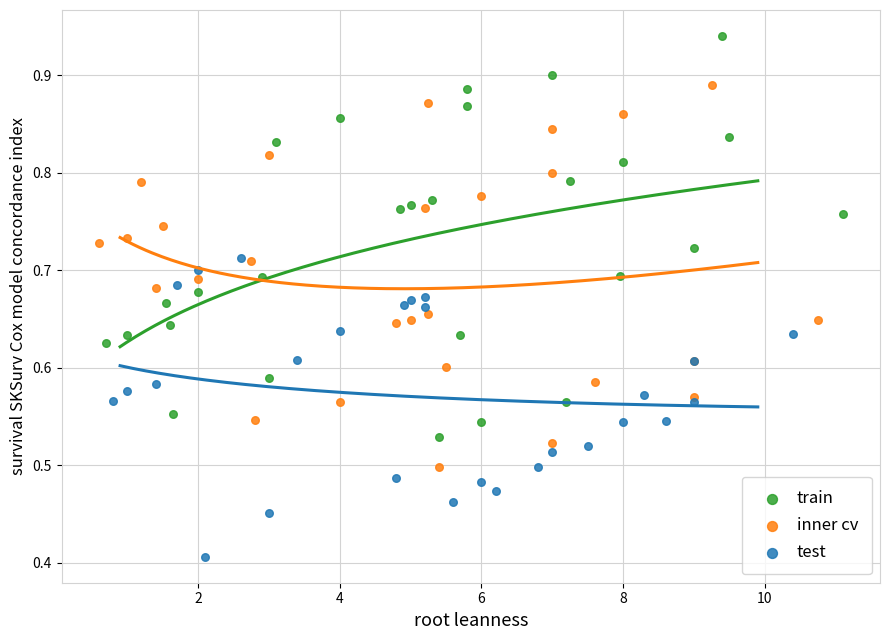

Which series has the widest spread of Y values?

train